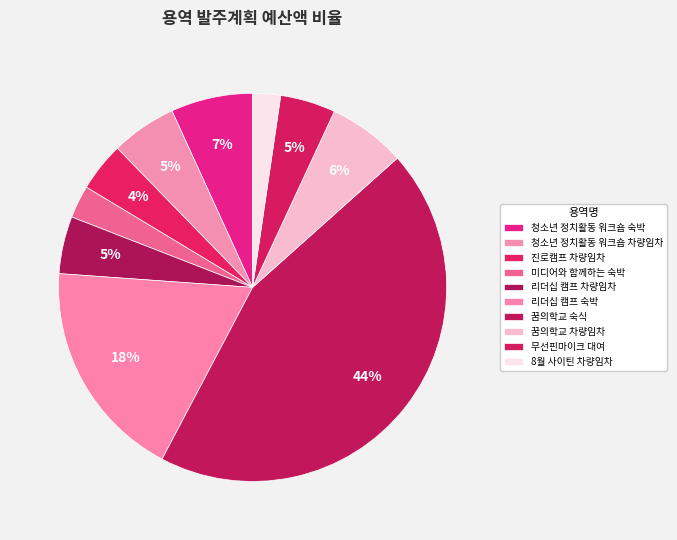

Rank the categories by value from lowest to highest.

8월 사이틴 차량임차, 미디어와 함께하는 숙박, 진로캠프 차량임차, 무선핀마이크 대여, 리더십 캠프 차량임차, 청소년 정치활동 워크숍 차량임차, 꿈의학교 차량임차, 청소년 정치활동 워크숍 숙박, 리더십 캠프 숙박, 꿈의학교 숙식